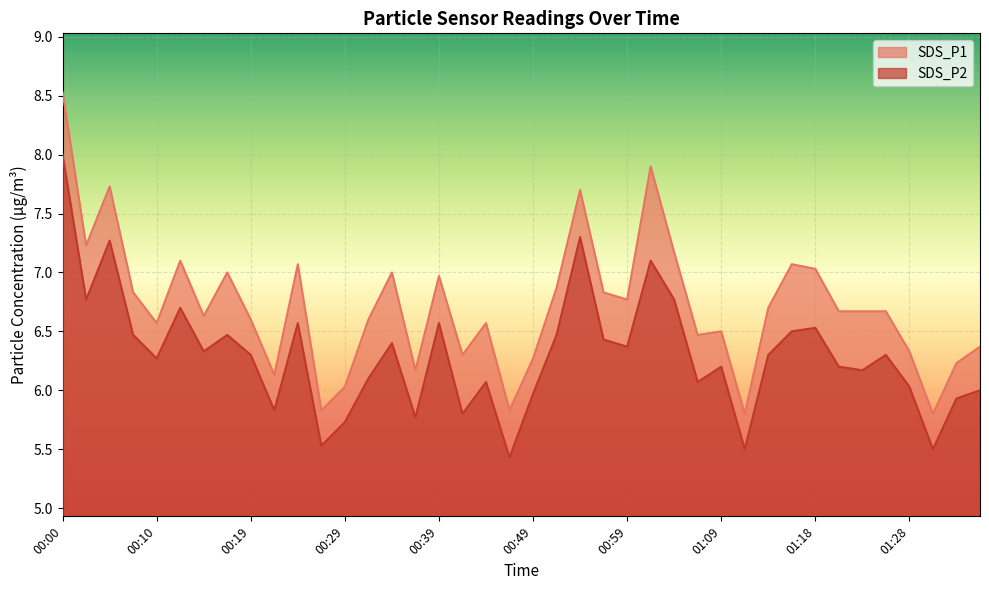

At how many categories does at least one series exceed 5?

40